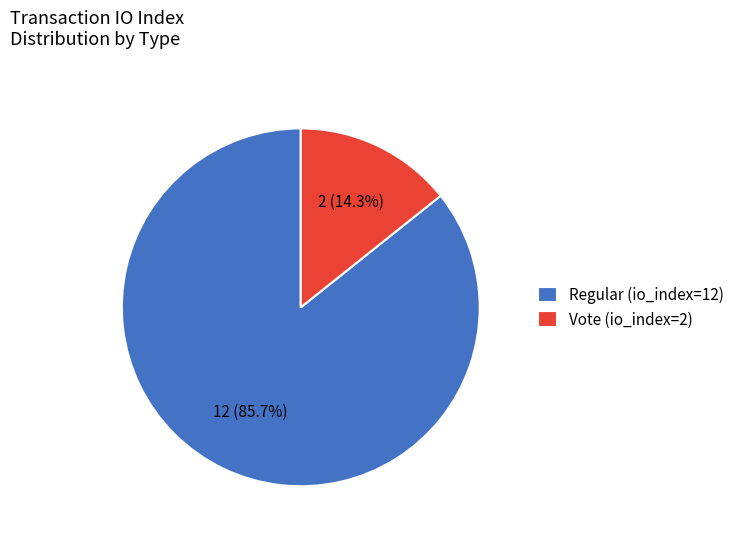

Is it true that Vote (io_index=2) is 14% of the pie?

True